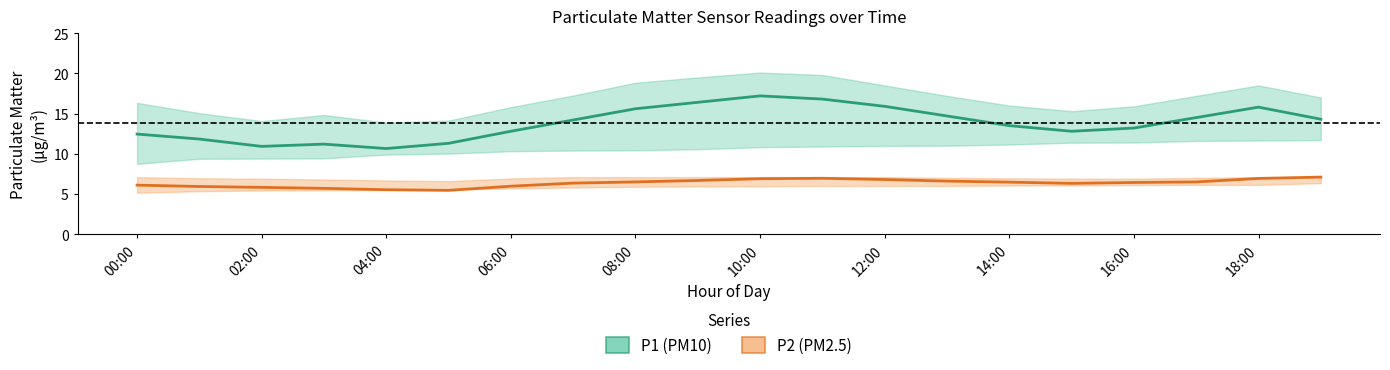

At 16:00, list the series in order from smallest to largest.

P2 (PM2.5), P1 (PM10)